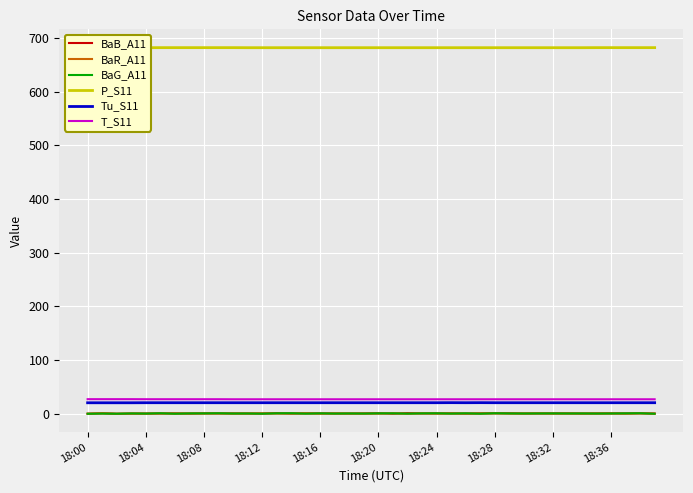

How many data points in BaG_A11 are above 0?

33